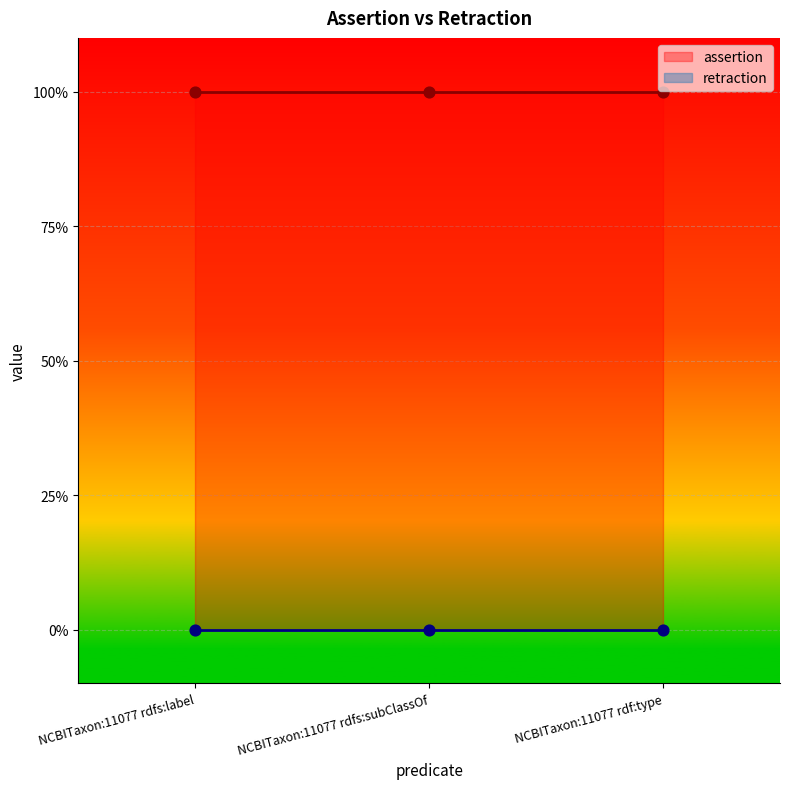

At how many categories does at least one series exceed 0?

3